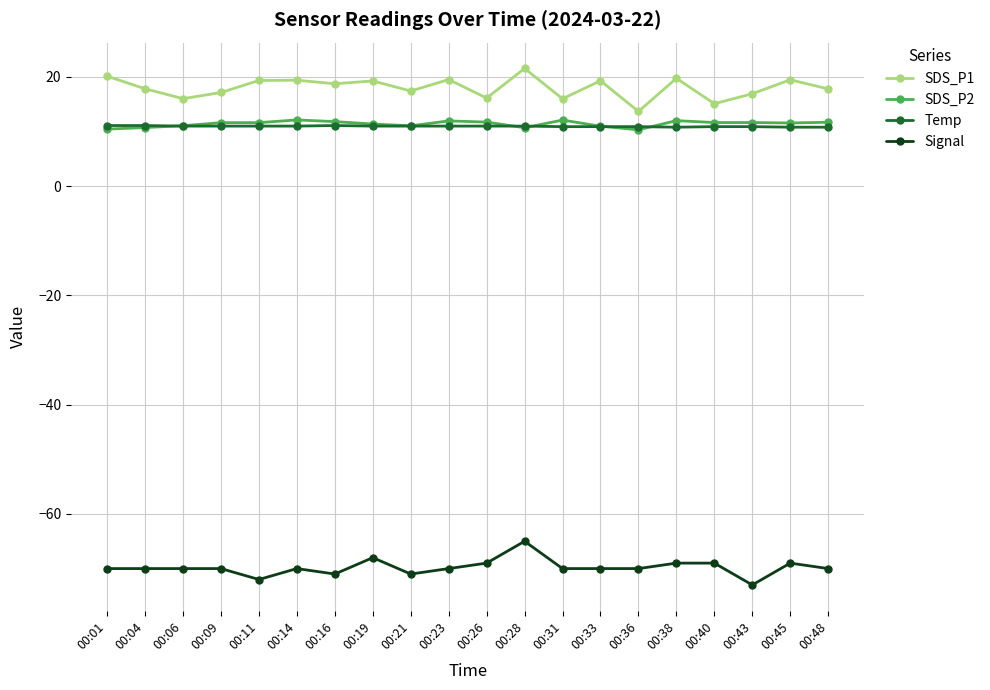

Is this an area chart (filled region under the line)?

No